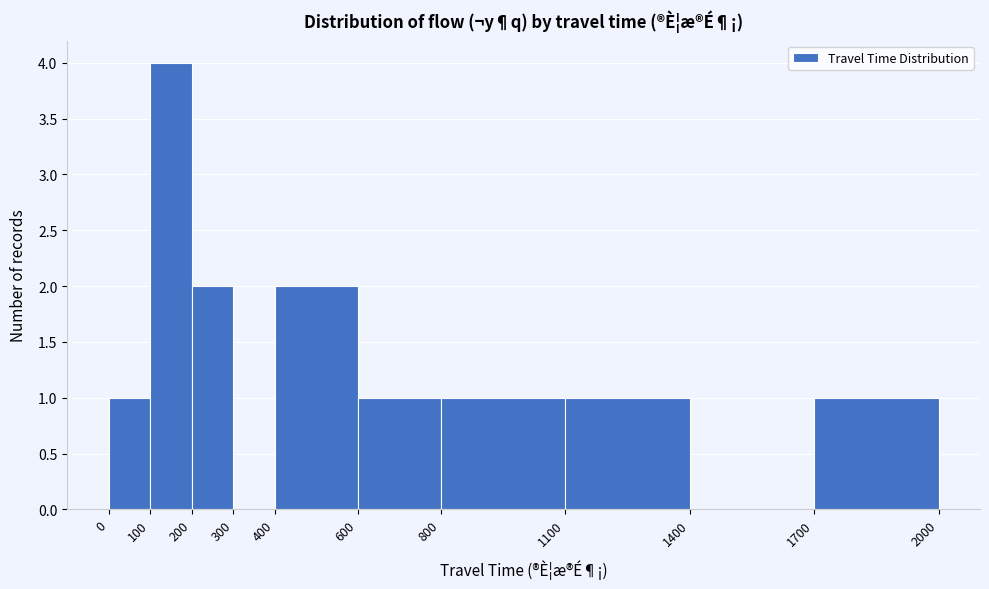

Reading left to right, transcribe this chart: for each bar, give the range it covers on the x-axis and its height. The values are not printed on the chart, so give them approximately, as read against the axis.

0 to 100: 1
100 to 200: 4
200 to 300: 2
300 to 400: 0
400 to 600: 2
600 to 800: 1
800 to 1100: 1
1100 to 1400: 1
1400 to 1700: 0
1700 to 2000: 1